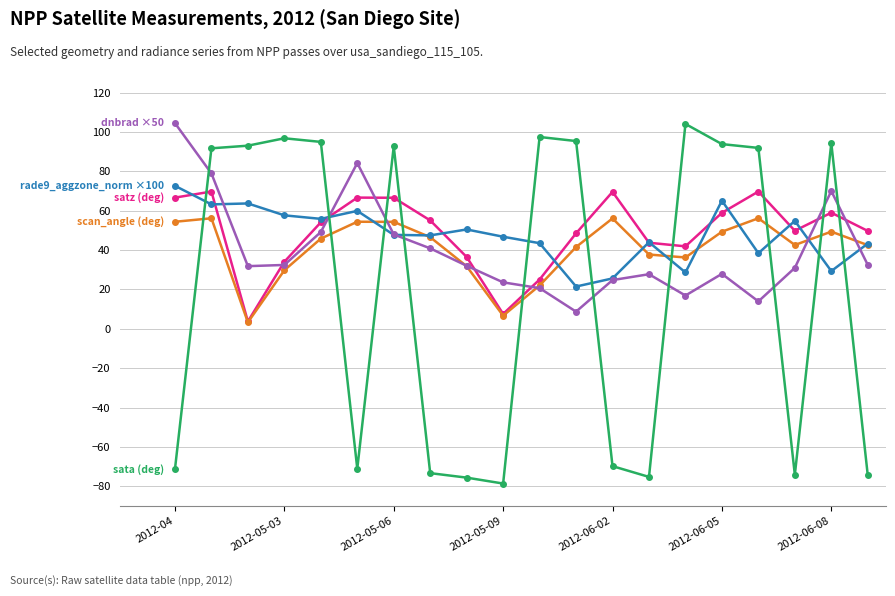

What is the greatest value displayed?

104.5